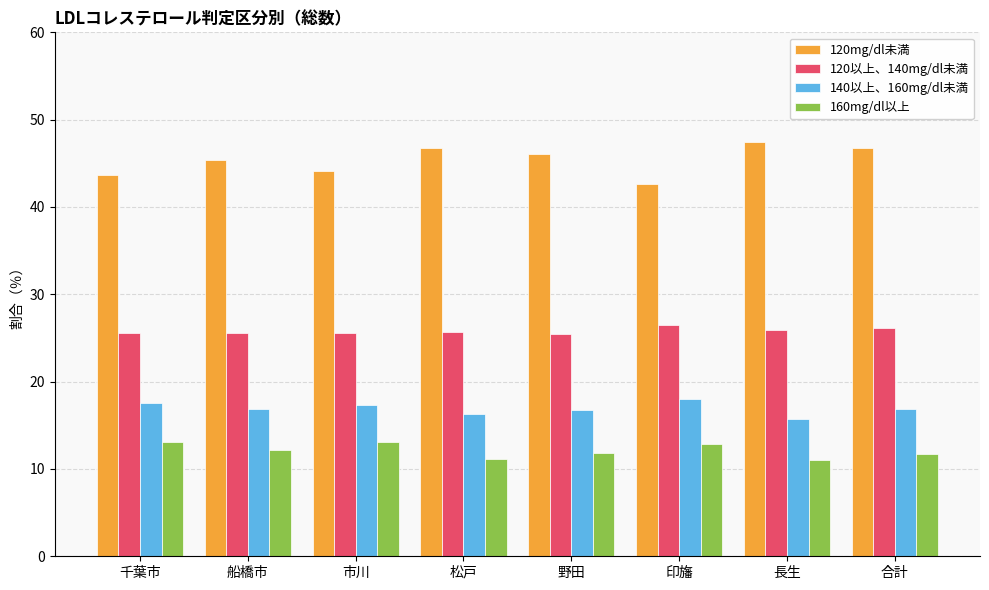

Which series has the largest range (max minus min)?

120mg/dl未満